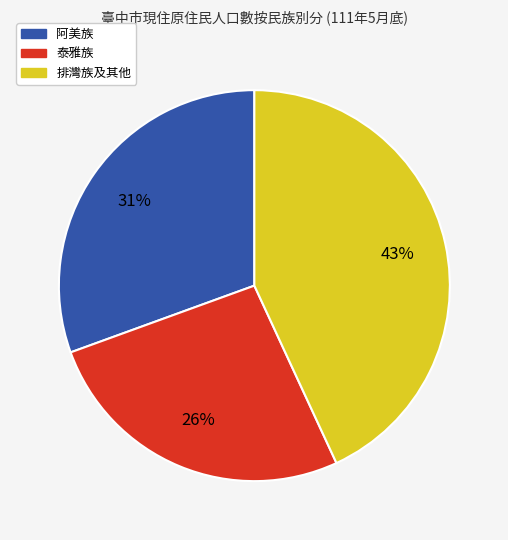

Between 泰雅族 and 阿美族, which is larger?

阿美族